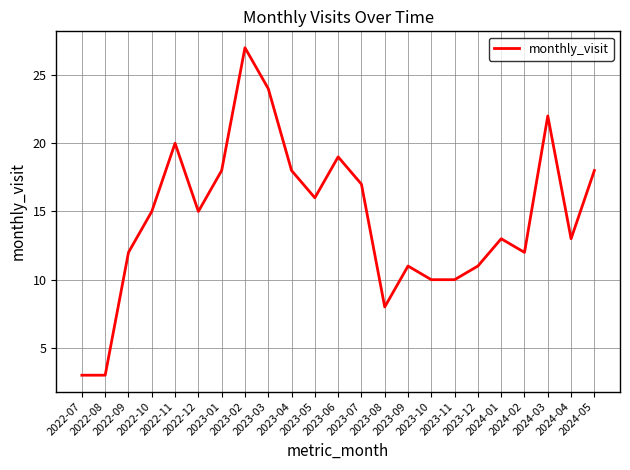

What is the greatest value displayed?

27